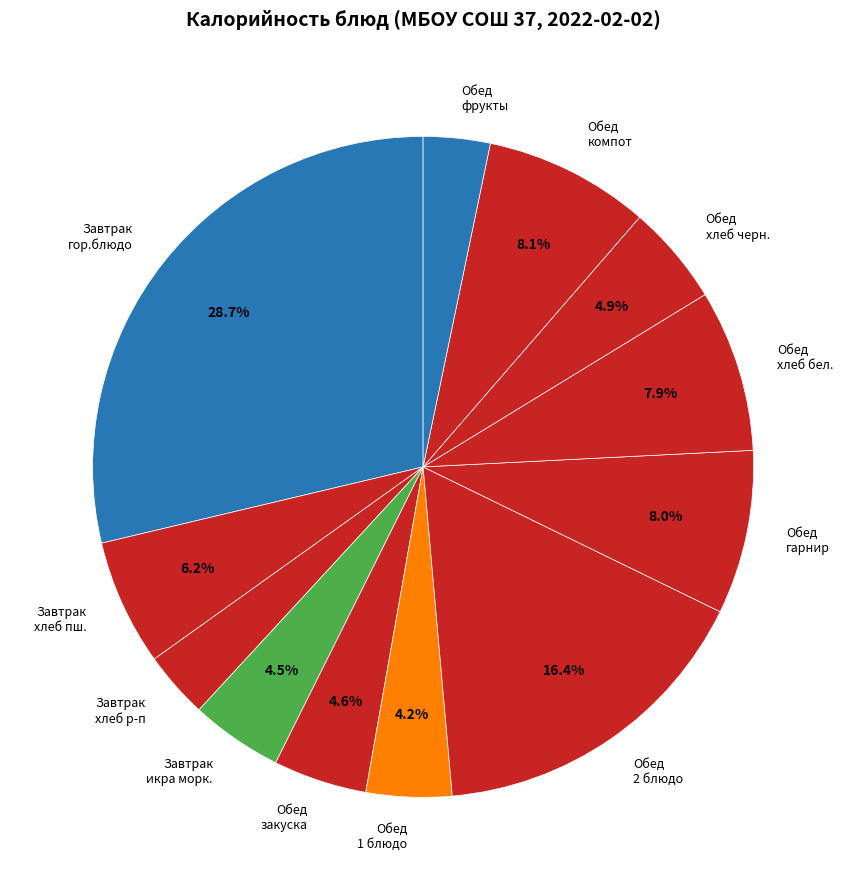

What percentage is NOT represented by Обед закуска?

95.4%